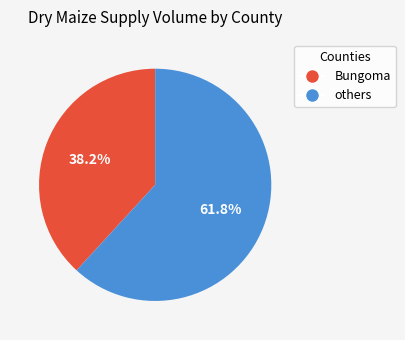

Is there a majority slice in this chart?

Yes